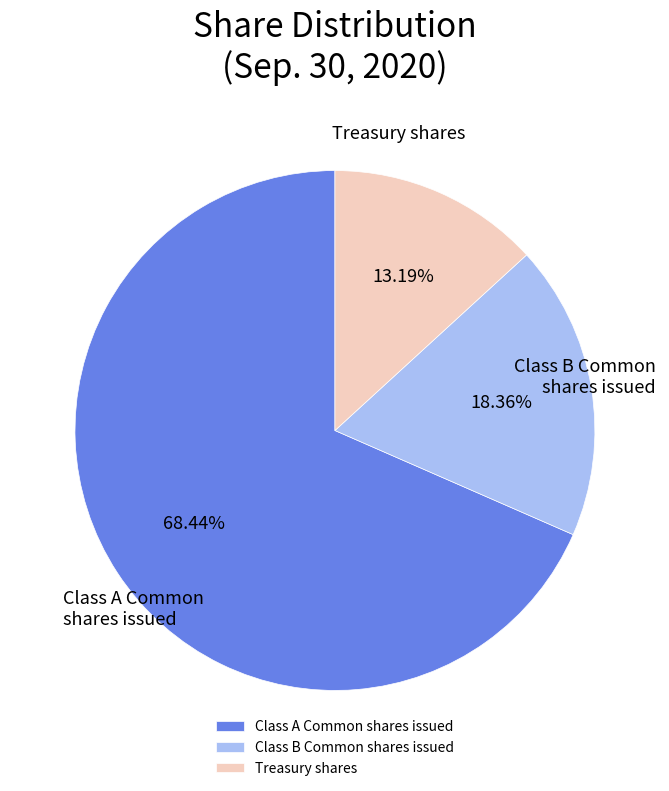

What is the smallest slice in the pie chart?

Treasury shares